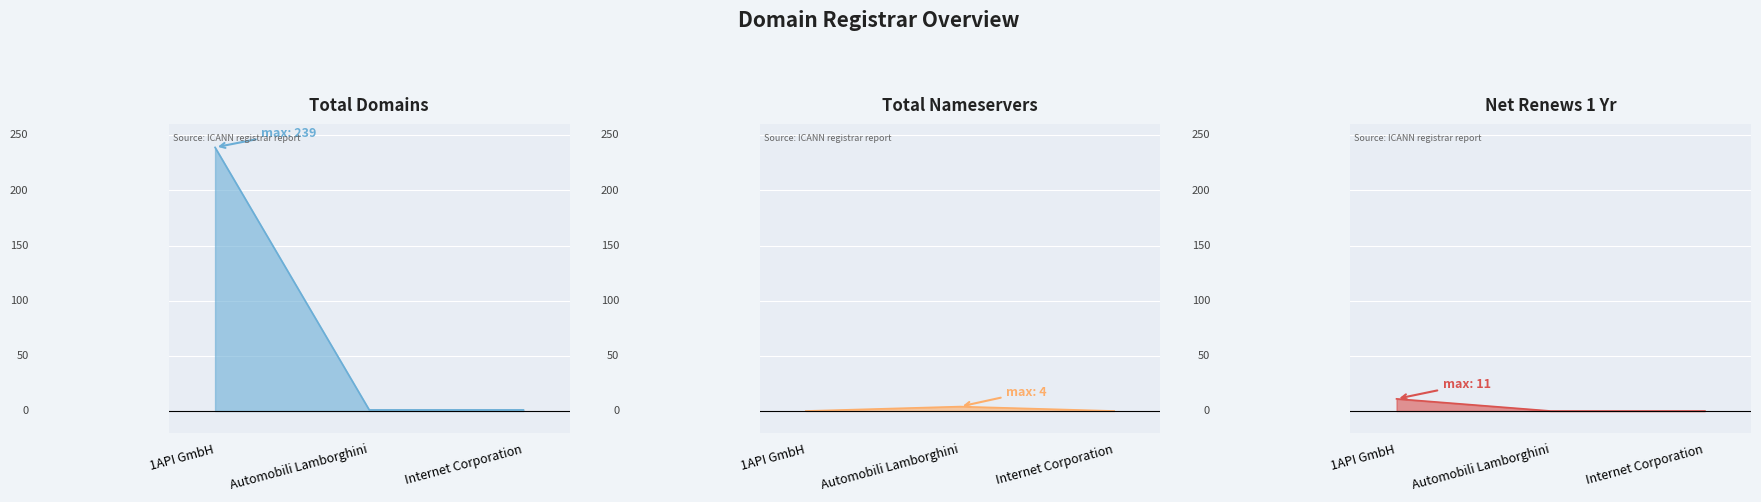

What is the greatest value displayed?

239